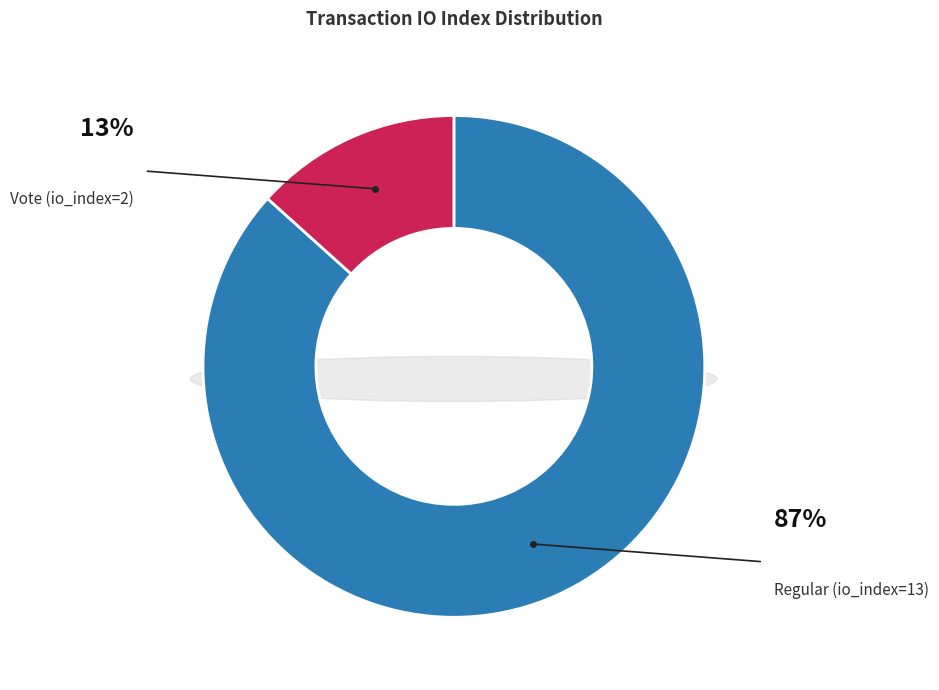

What portion of the pie excludes Regular (io_index=13)?

13.3%